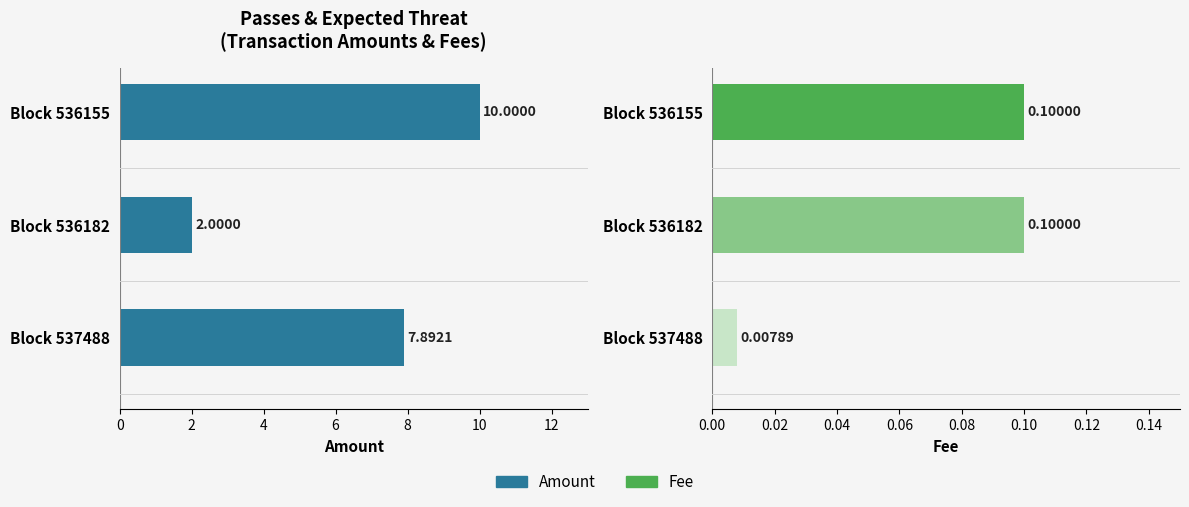

How many categories are shown in the chart?

3